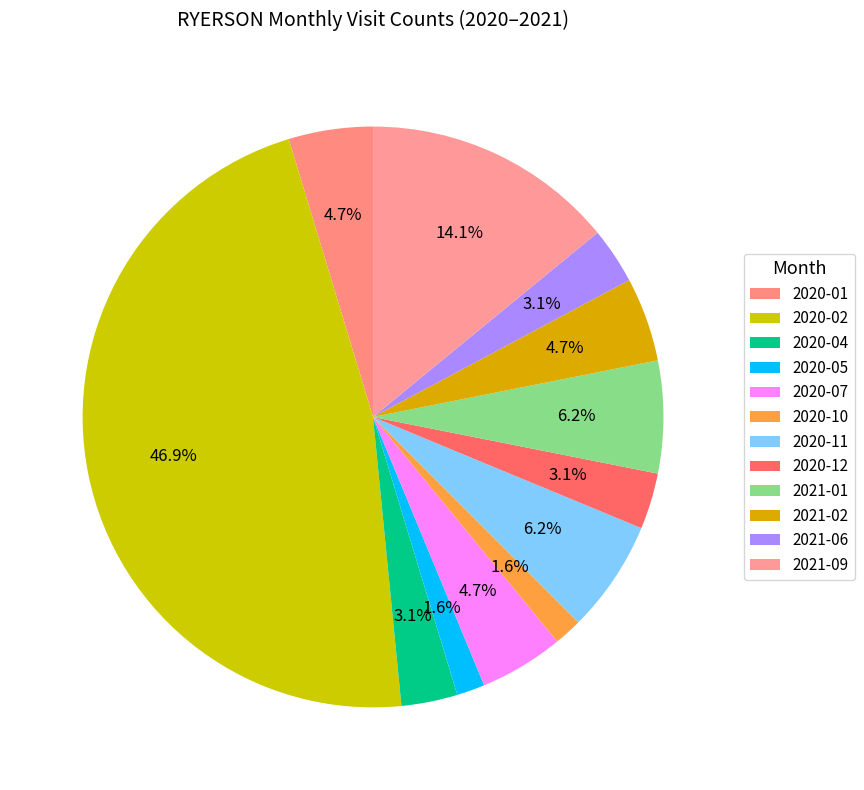

Count the number of slices in the pie.

12